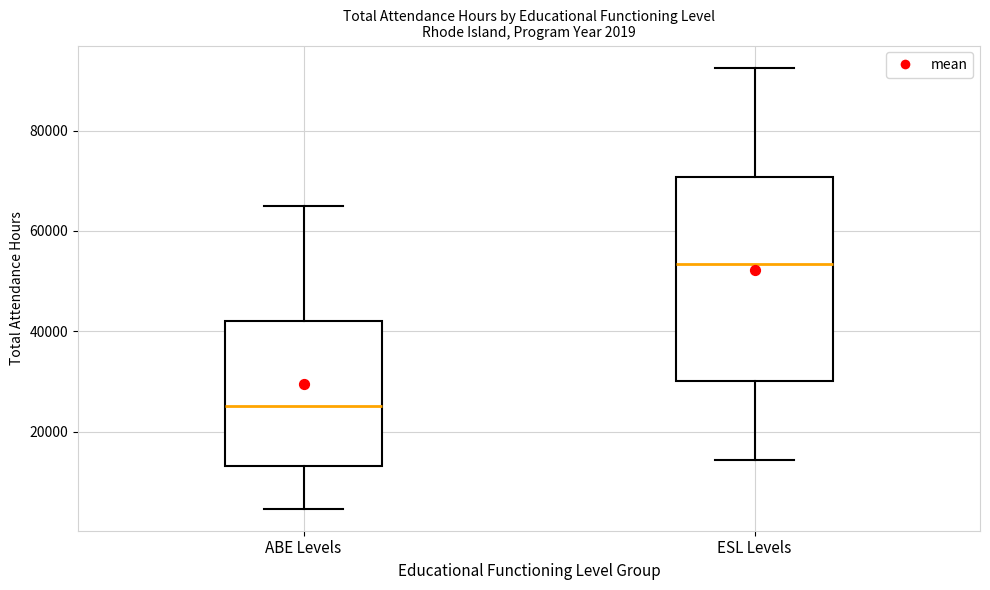

Which box has the highest median line?

ESL Levels